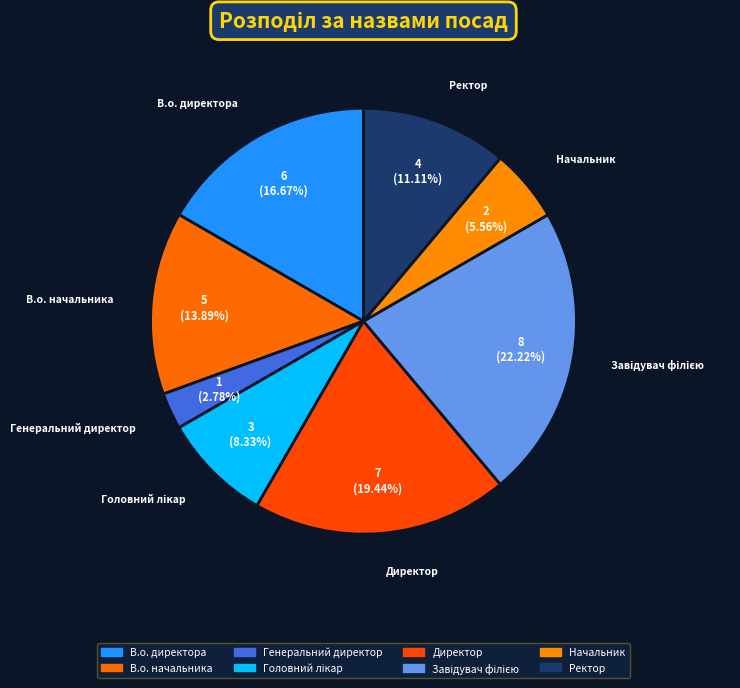

To the nearest percent, what is the combined percentage of Ректор and В.о. начальника?

25%